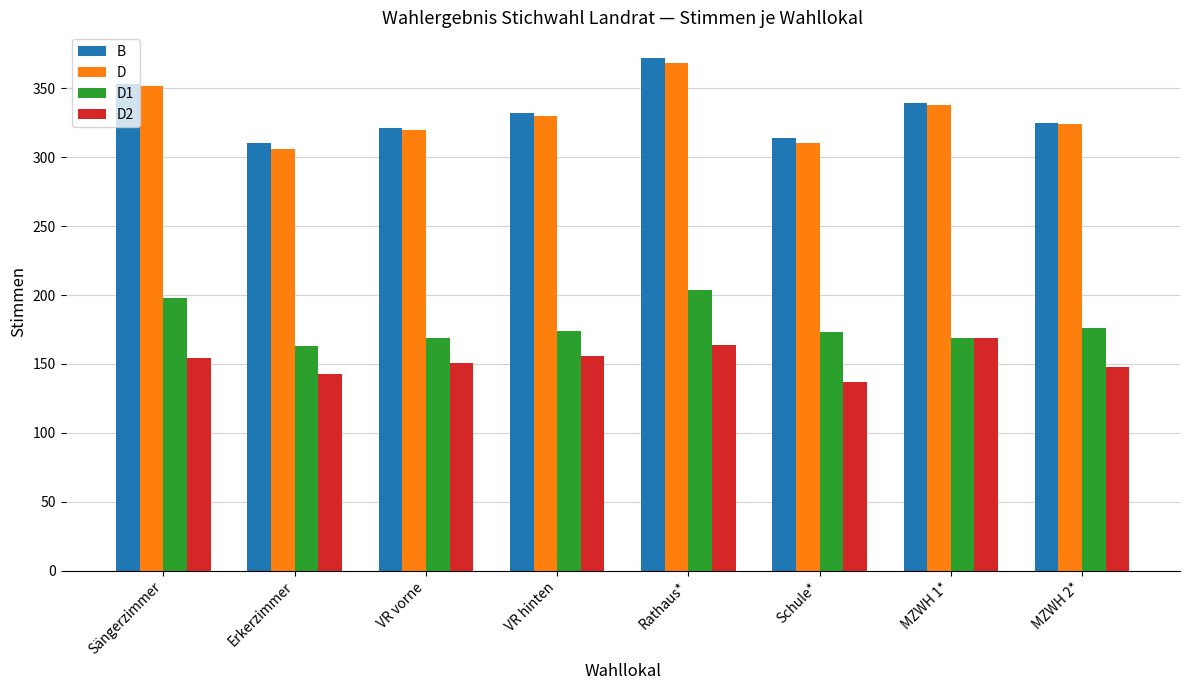

What is the average value of the D1 series?

178